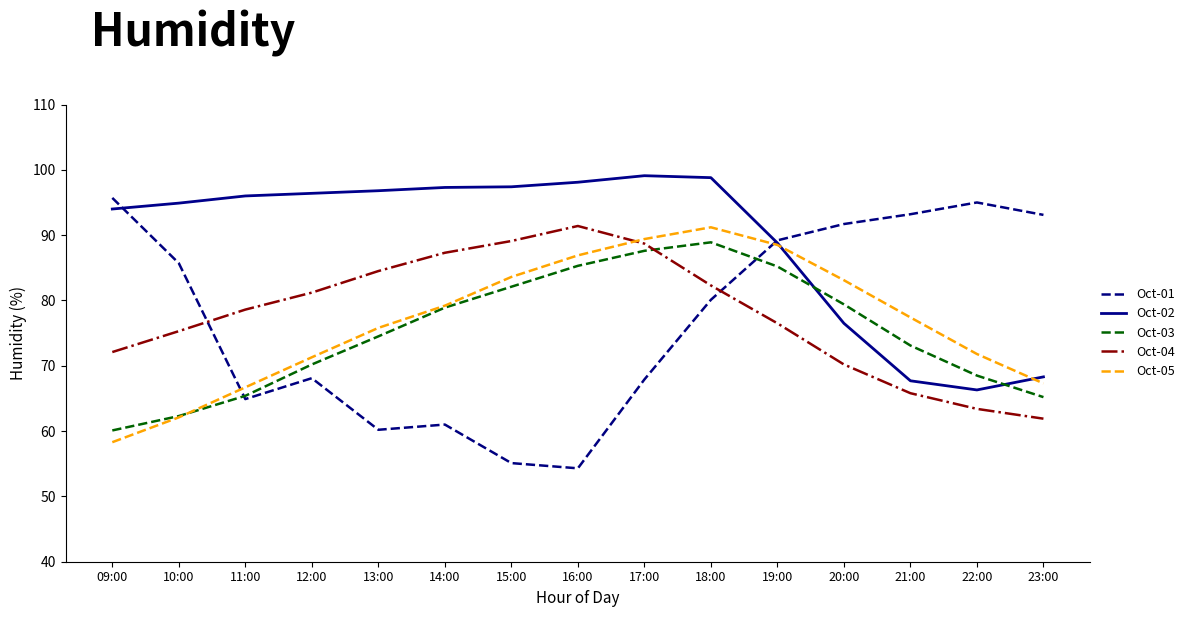

Which series has the widest spread of values?

Oct-01